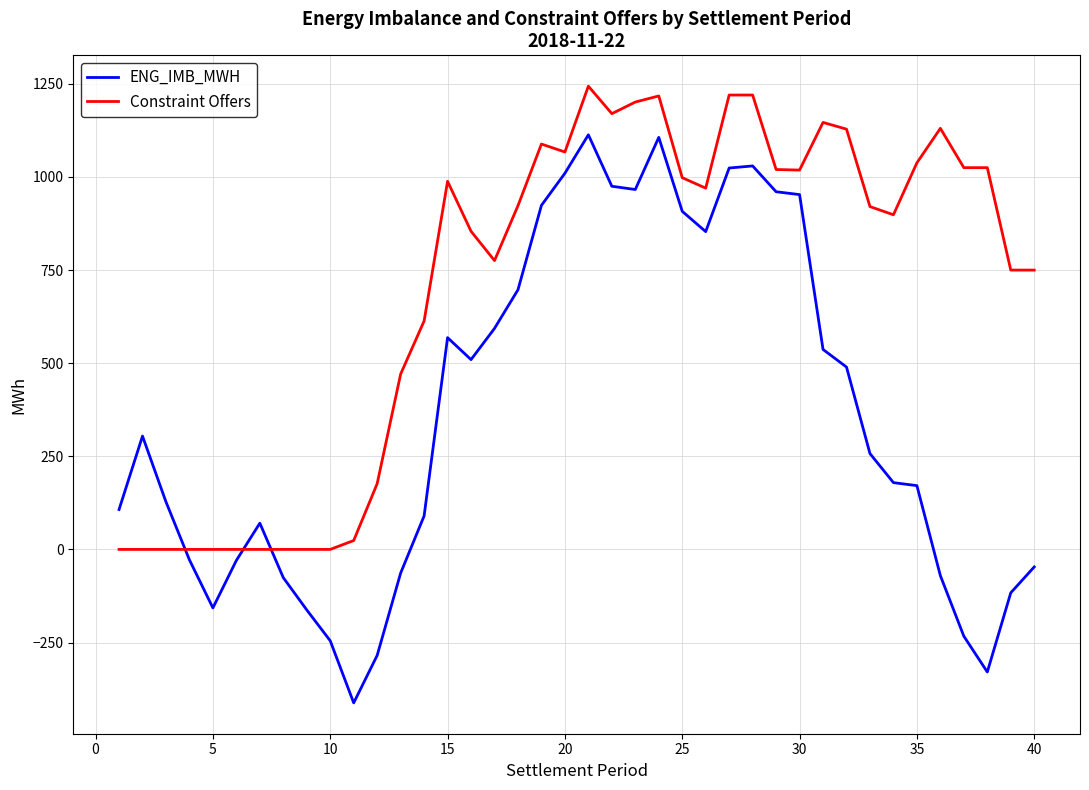

Rank the series by their average value, from highest to lowest.

Constraint Offers, ENG_IMB_MWH